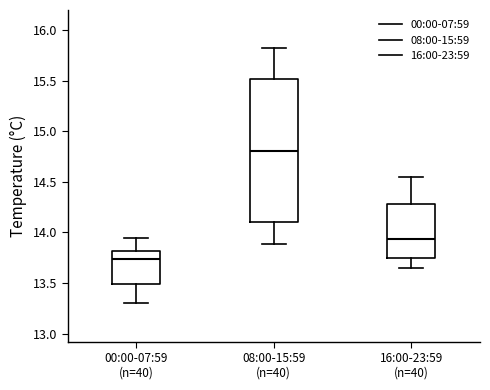

Reading left to right, read every box against the y-axis: the position of its median line, the range the box covers, and the ends of its whiskers. The values are not printed on the chart, so give them approximately, as read against the axis.

00:00-07:59 (n=40): median 13.75, box 13.50 to 13.80, whiskers 13.30 to 13.95
08:00-15:59 (n=40): median 14.80, box 14.10 to 15.50, whiskers 13.90 to 15.80
16:00-23:59 (n=40): median 13.95, box 13.75 to 14.30, whiskers 13.65 to 14.55